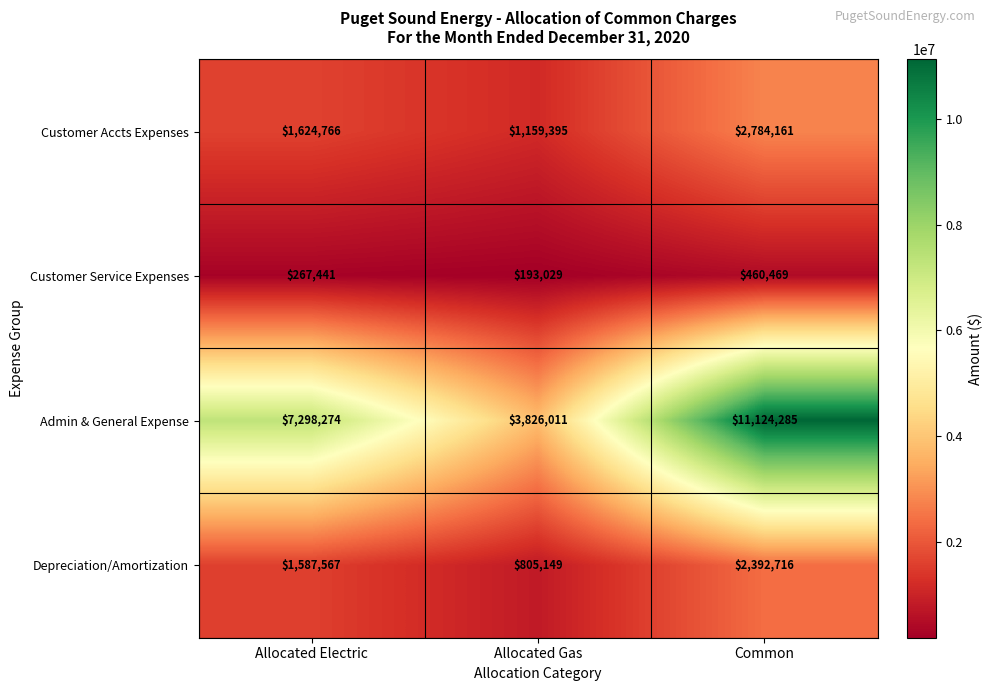

What is the minimum value shown in the chart?

193029